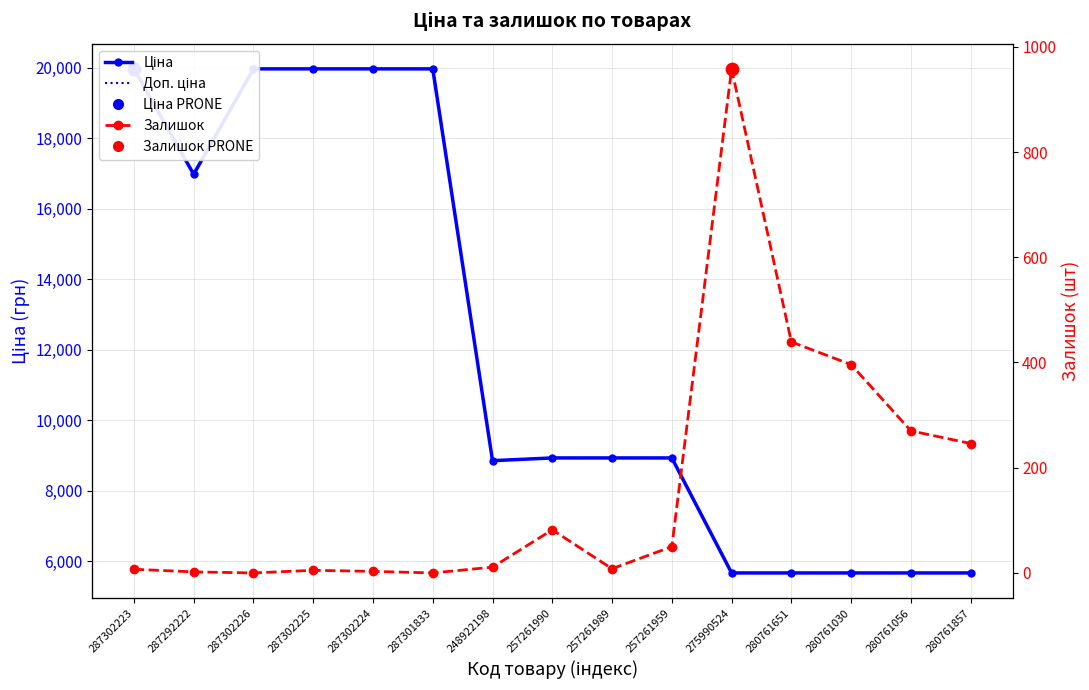

Is the value of Ціна at 287301833 greater than the value of Залишок at 287302225?

Yes